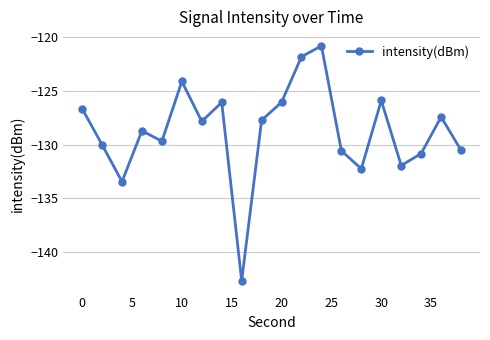

What is the average value?

-128.8